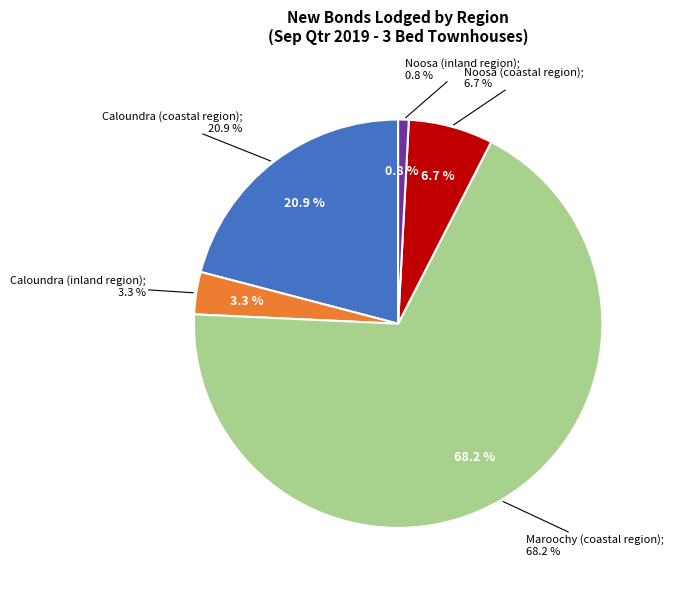

What percentage is the Noosa (coastal region) slice, to the nearest percent?

7%